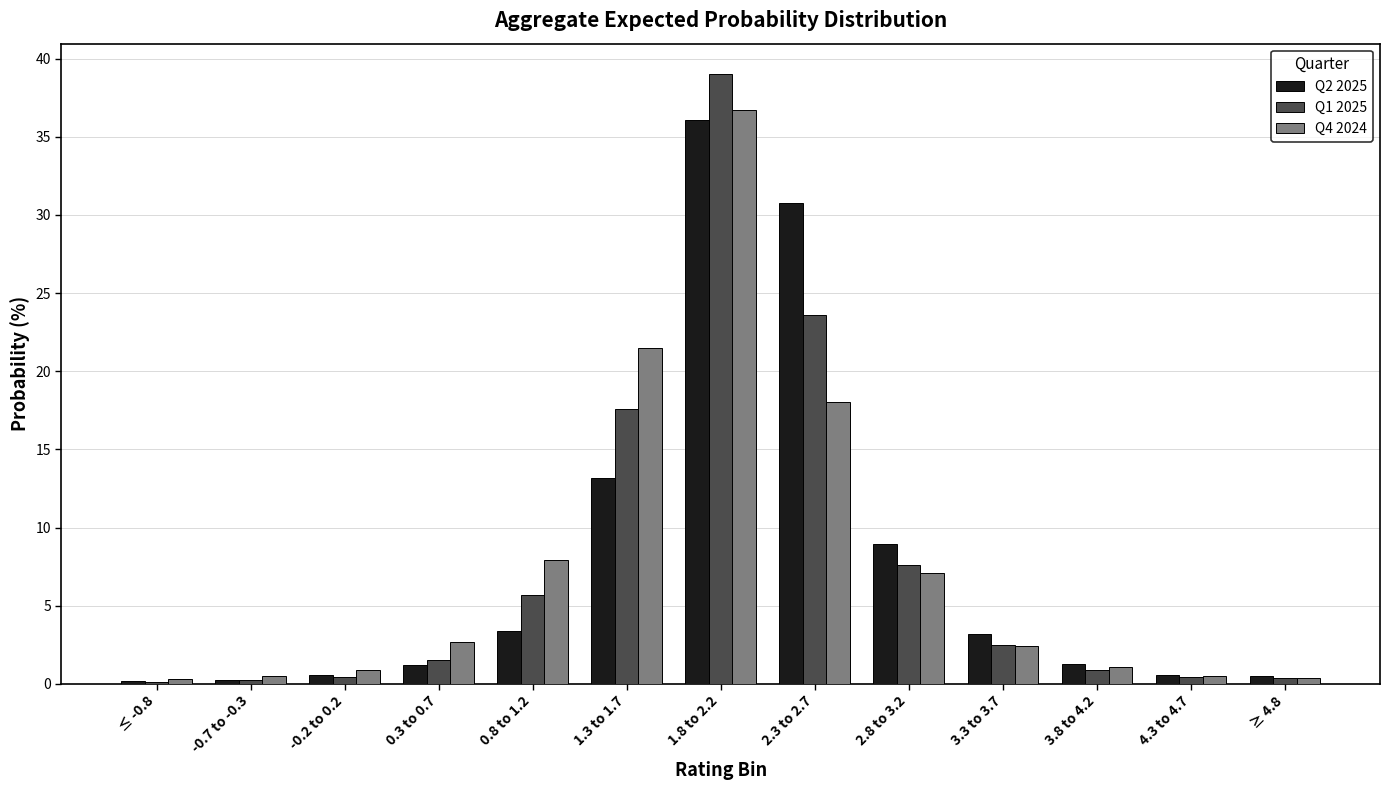

What is the label of the 8th bar from the left?

2.3 to 2.7